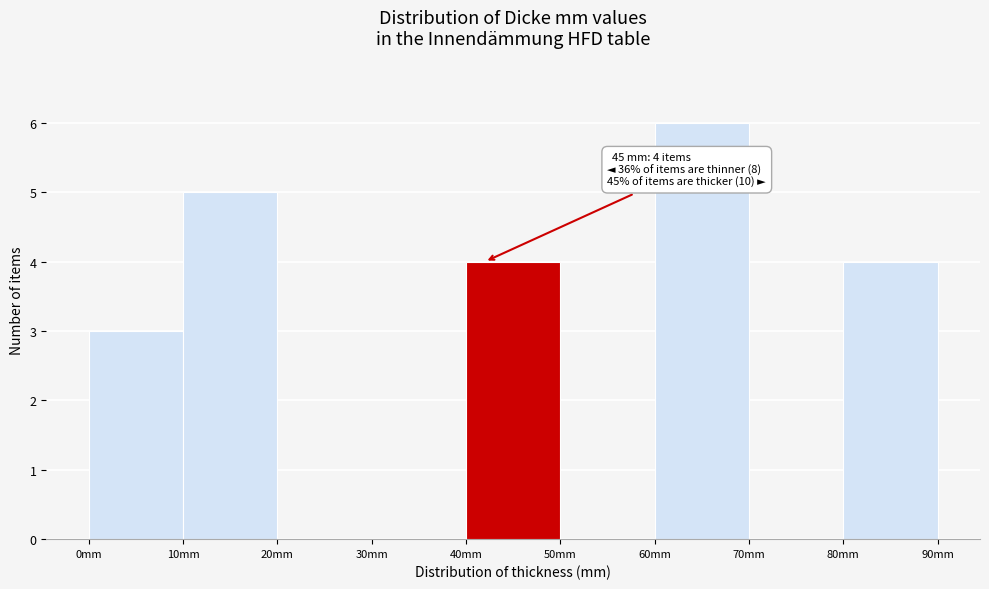

Which range on the x-axis has the tallest bar?

60 to 70